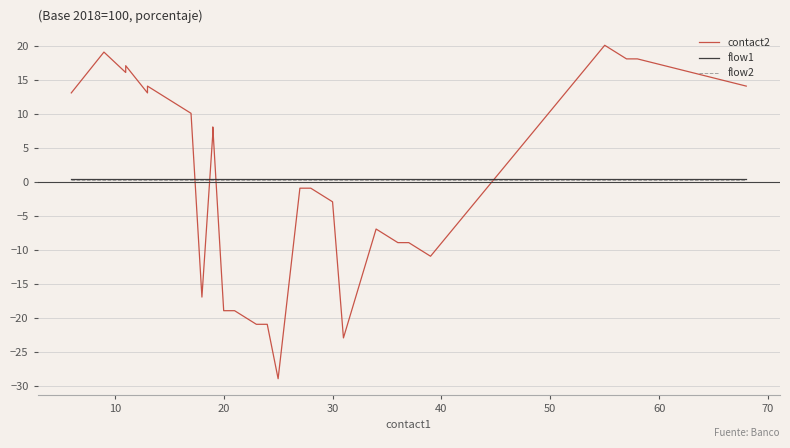

The value of flow2 at 21 is 0.1. True or false?

False